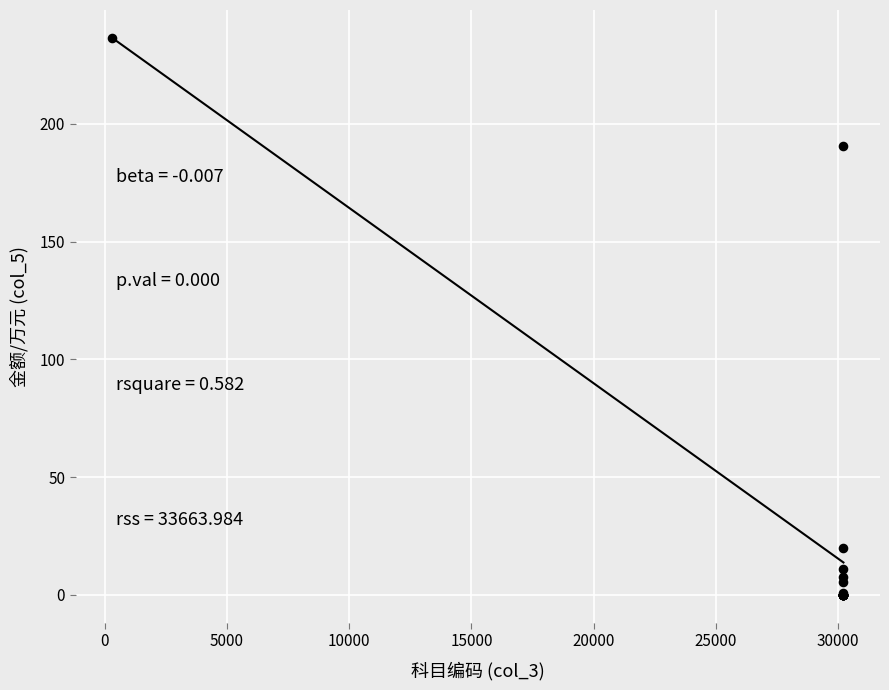

What Y value in the scatter plot is closest to 118?

190.6